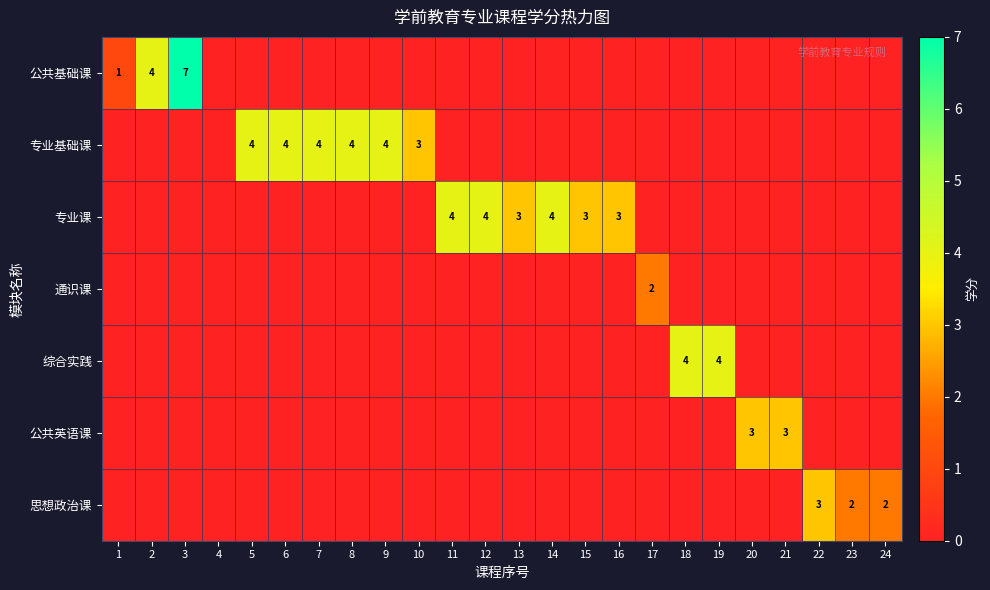

Is it true that 专业课 equals 4 at 14?

True